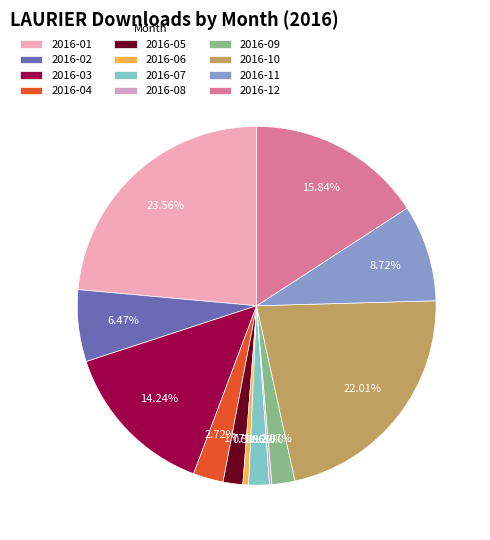

What percentage is the 2016-11 slice, to the nearest percent?

9%